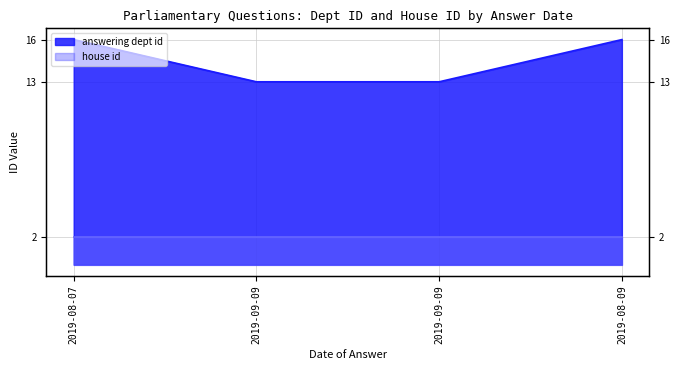

Which category has the lowest value across all series?

2019-09-09